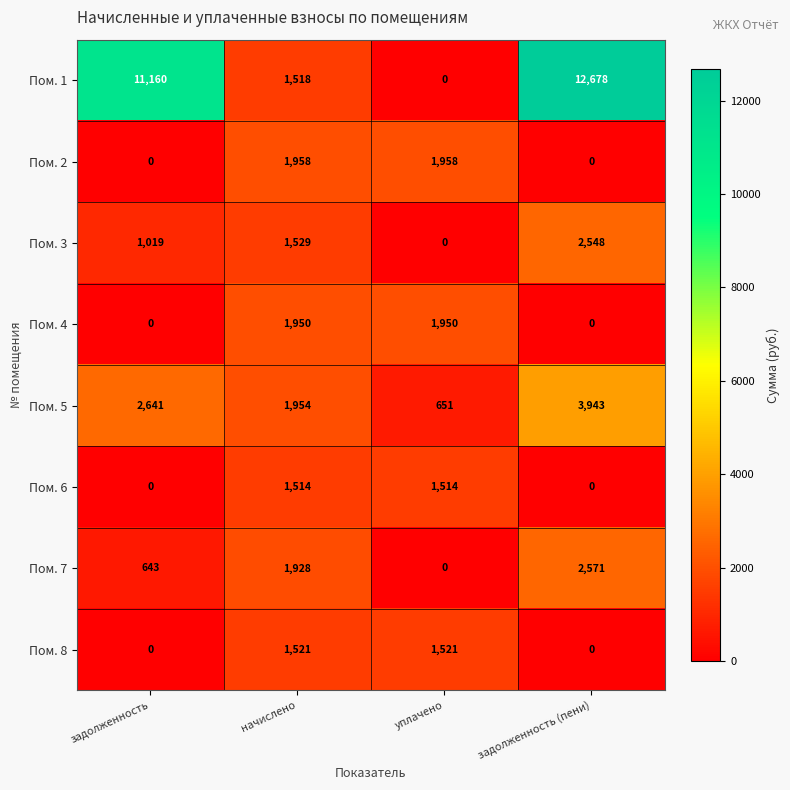

What is the maximum value shown in the chart?

12678